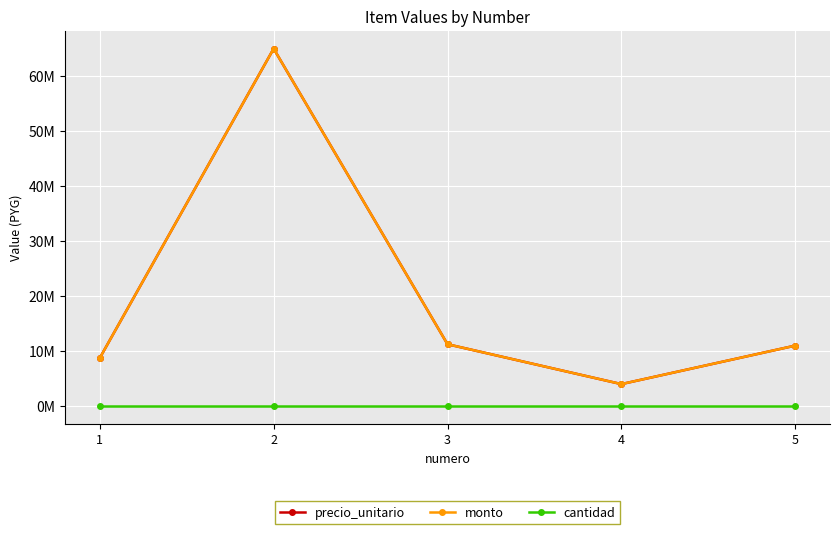

Does the chart have visible grid lines?

Yes